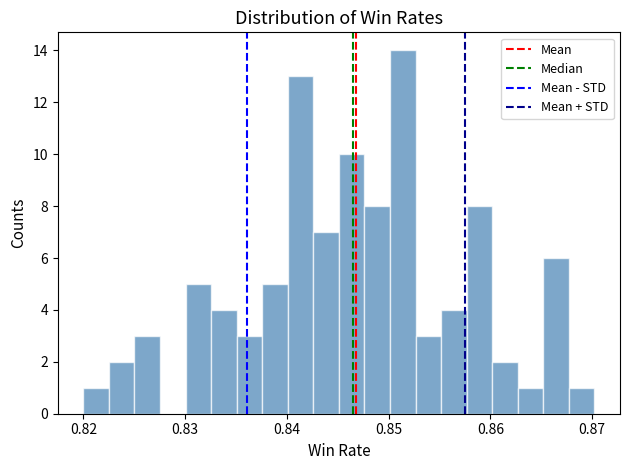

Read against the x-axis, roughly where is the centre of the tallest bar?

0.851